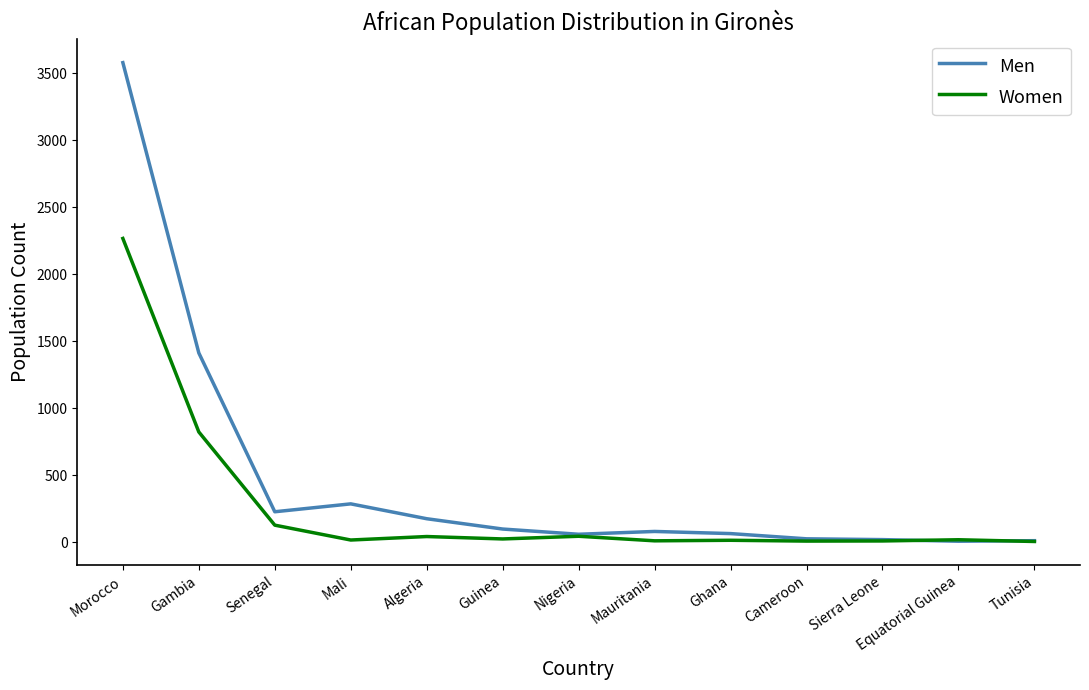

Is the value of Women at Morocco greater than the value of Men at Algeria?

Yes